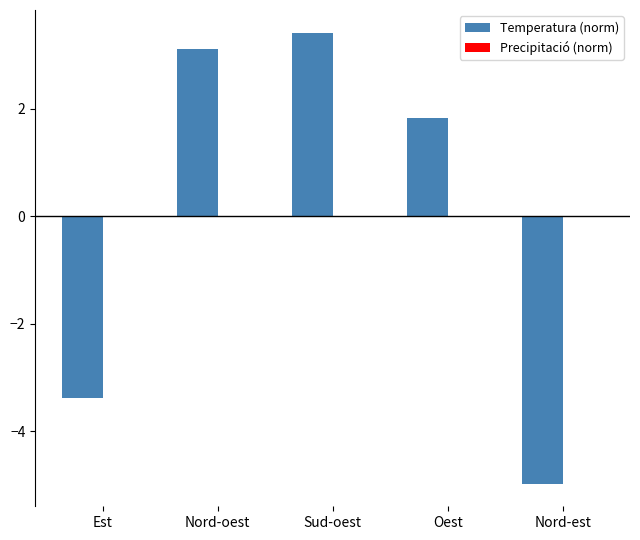

Does the chart contain stacked bars?

No